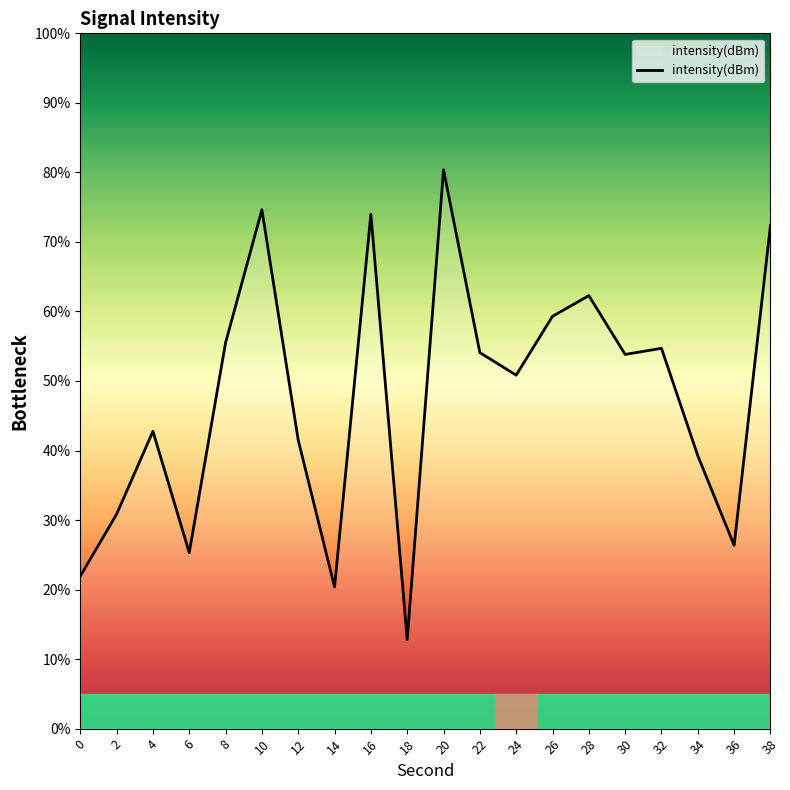

What is the change in value from 6 to 12?

+16.2